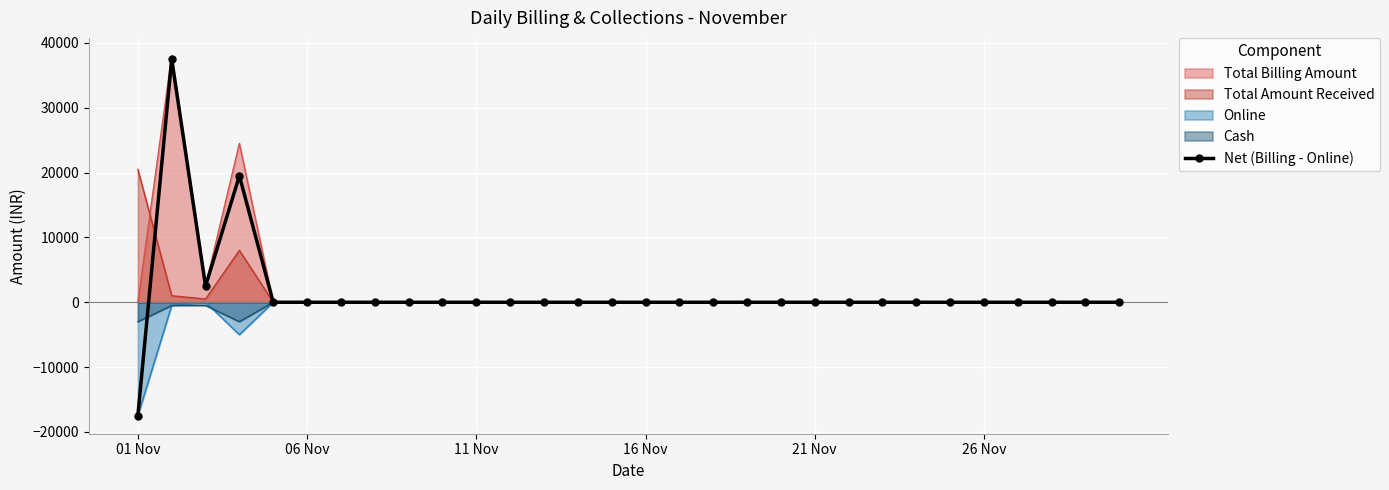

True or false: the data has more than 0 interior local peaks.

True